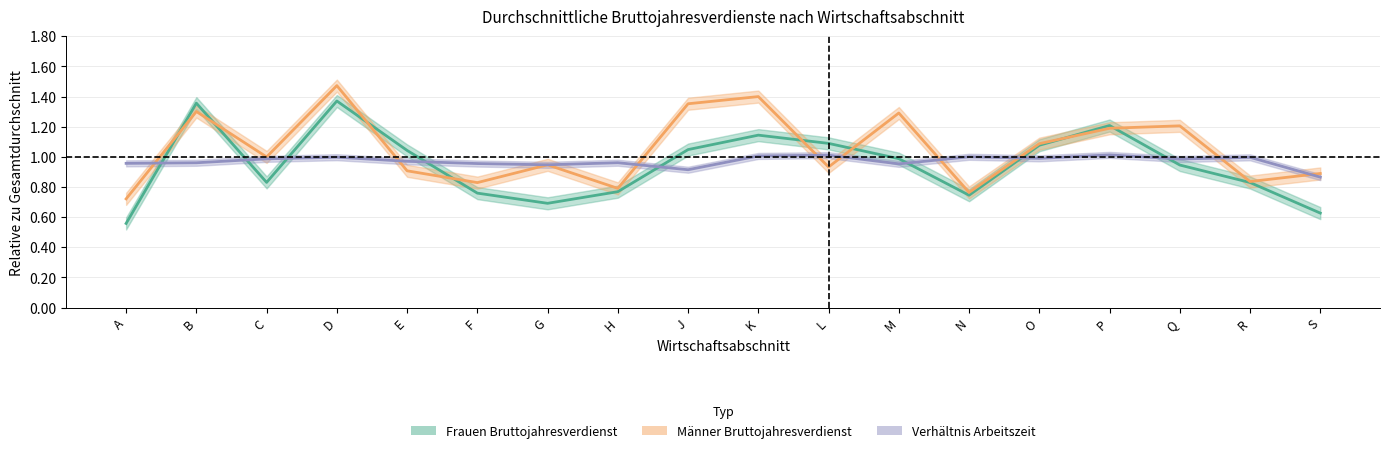

Is it true that Maenner_Bruttojahresverdienst equals 0.9 at L?

True